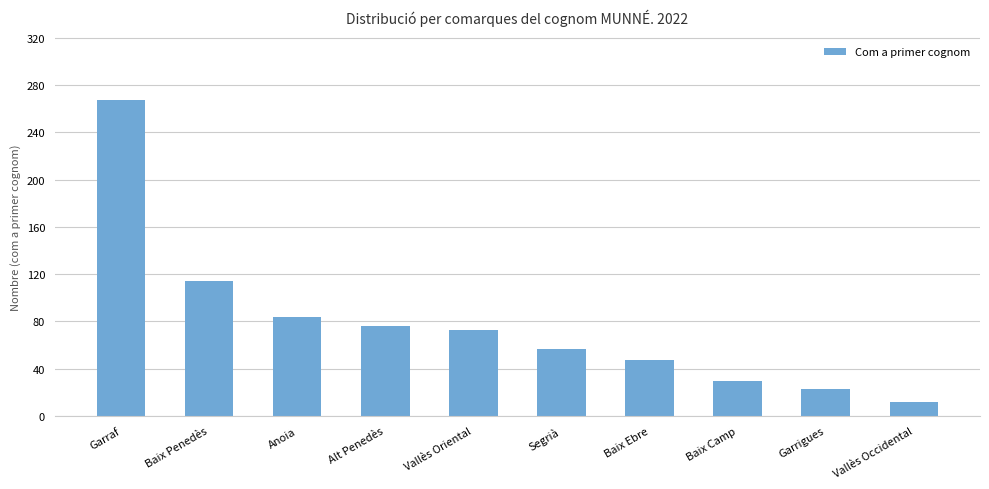

At which label is the value closest to 139?

Baix Penedès